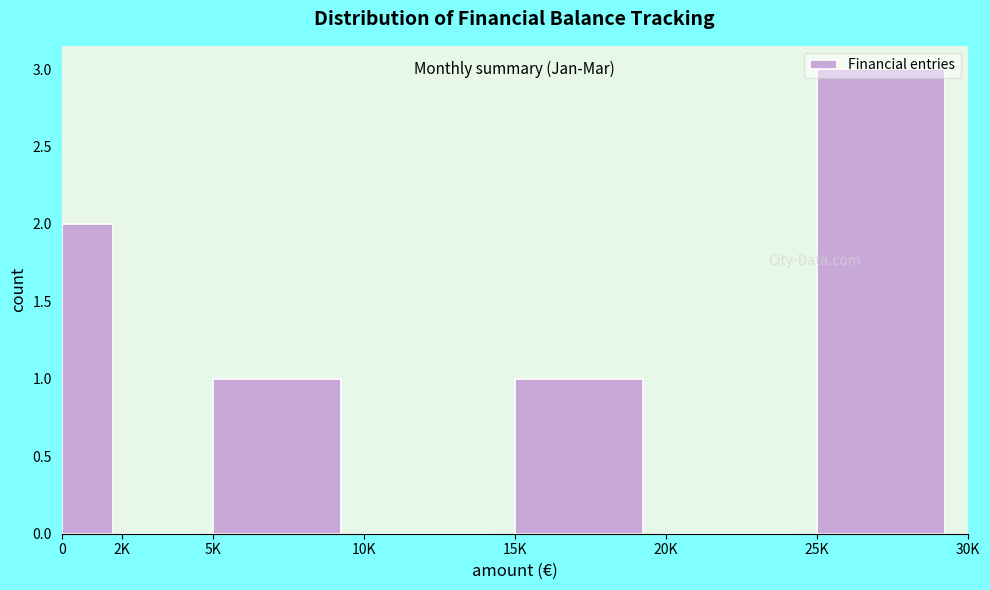

True or false: the data shows 2 at 15K.

False